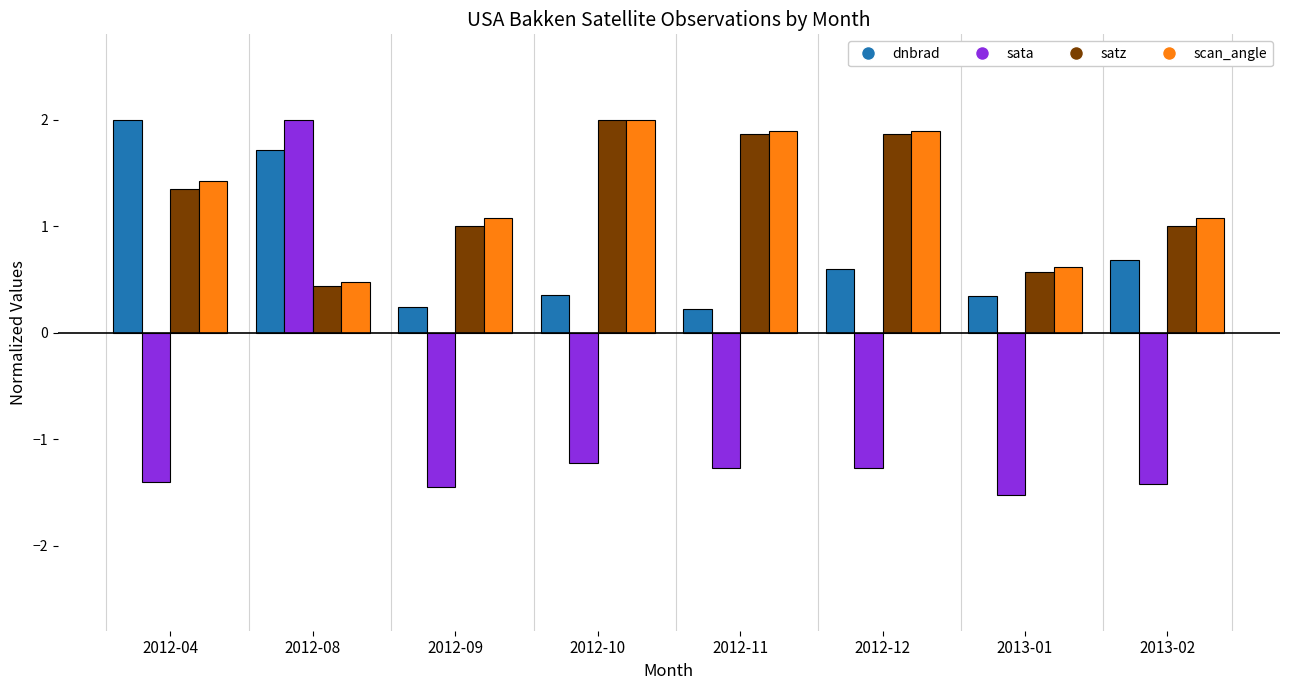

What is the highest value of the scan_angle series?

2.0